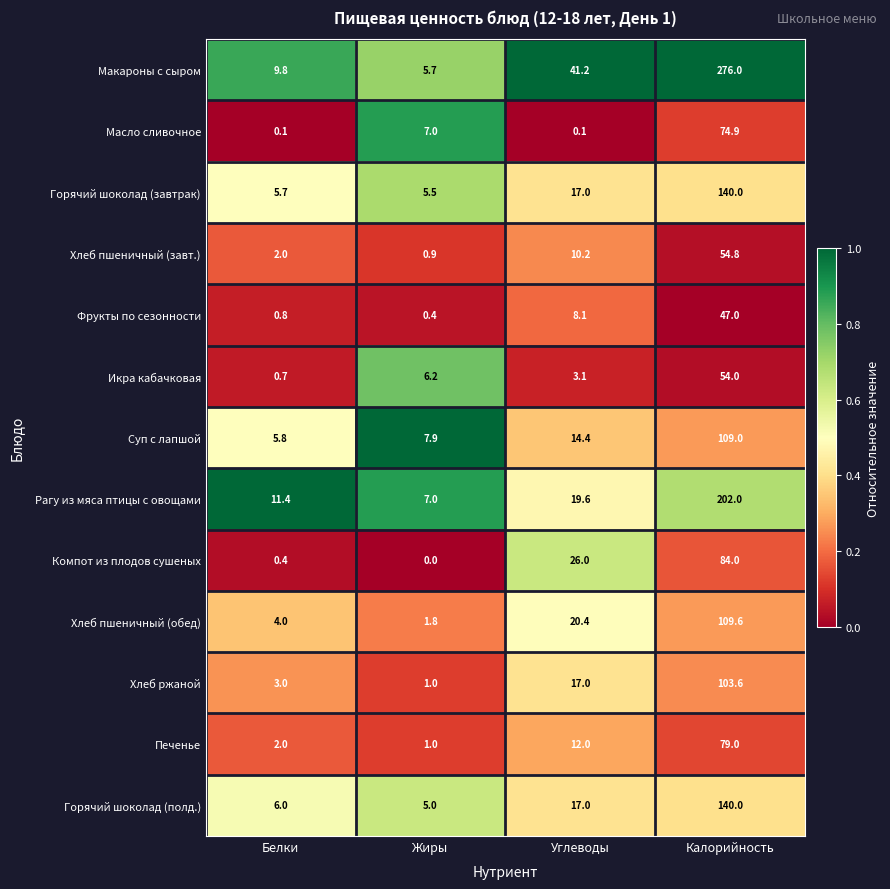

How many distinct data groups are displayed?

13